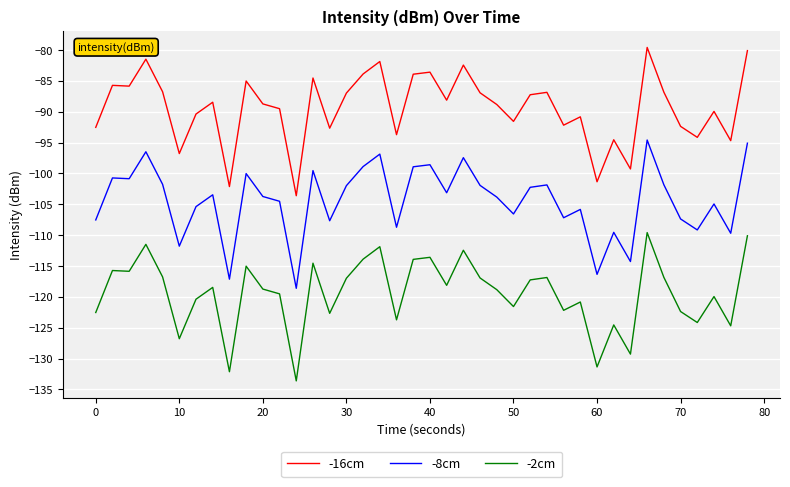

List the series in order of their overall mean, highest first.

-16cm, -8cm, -2cm